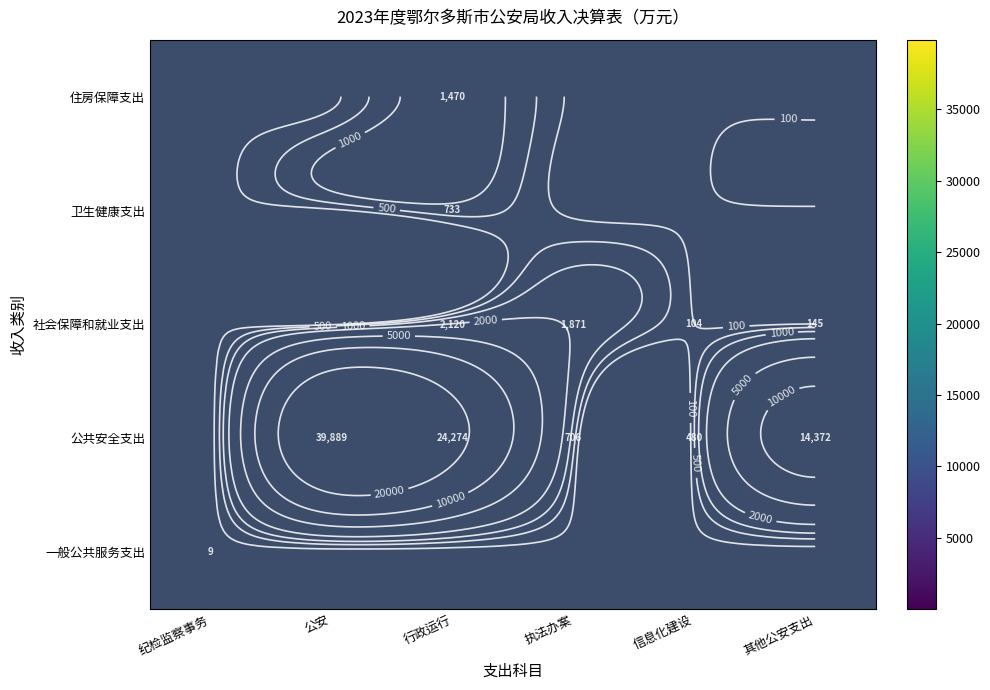

Rank the series at 行政运行 from lowest to highest value.

公共安全支出, 社会保障和就业支出, 住房保障支出, 一般公共服务支出, 卫生健康支出